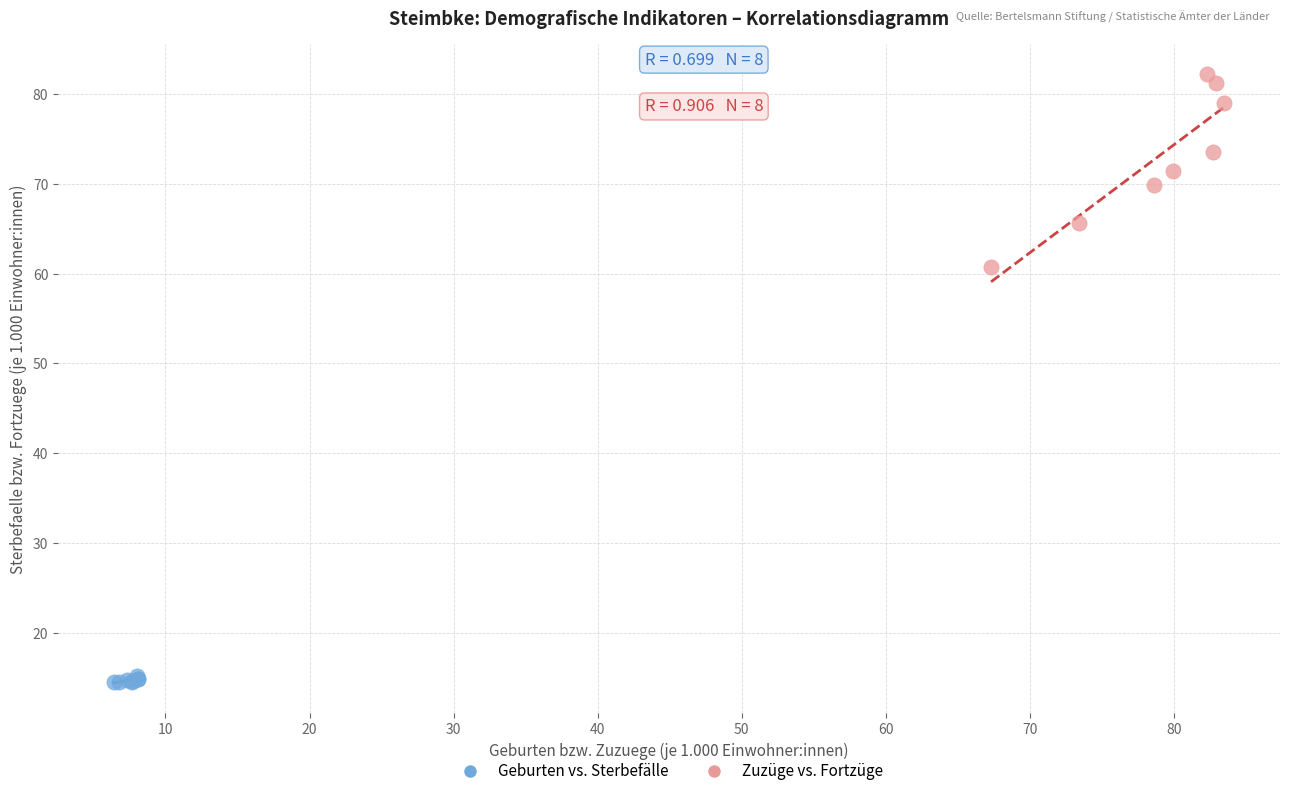

Which series has the widest spread of Y values?

Zuzüge vs. Fortzüge